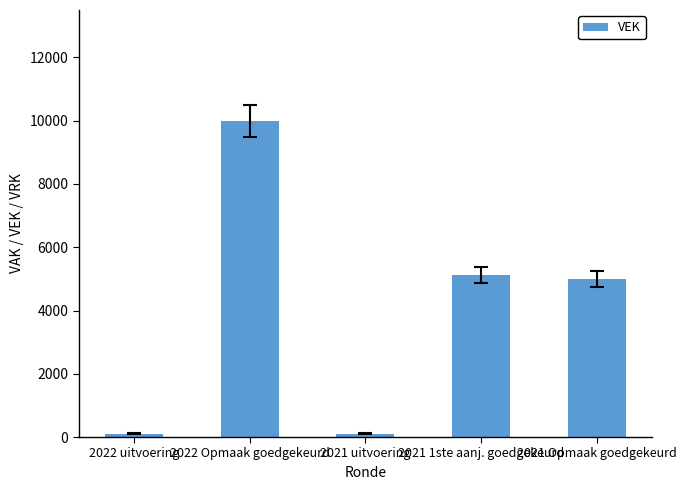

True or false: the data shows 10000 at 2022 Opmaak goedgekeurd.

True